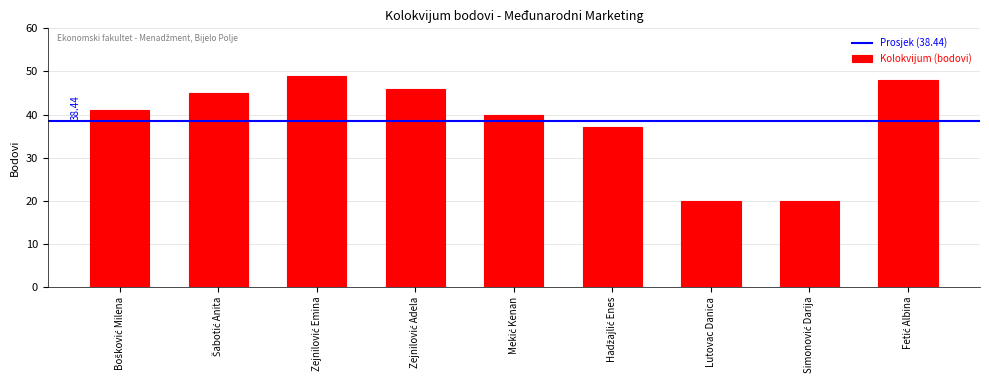

What is the smallest value displayed?

20